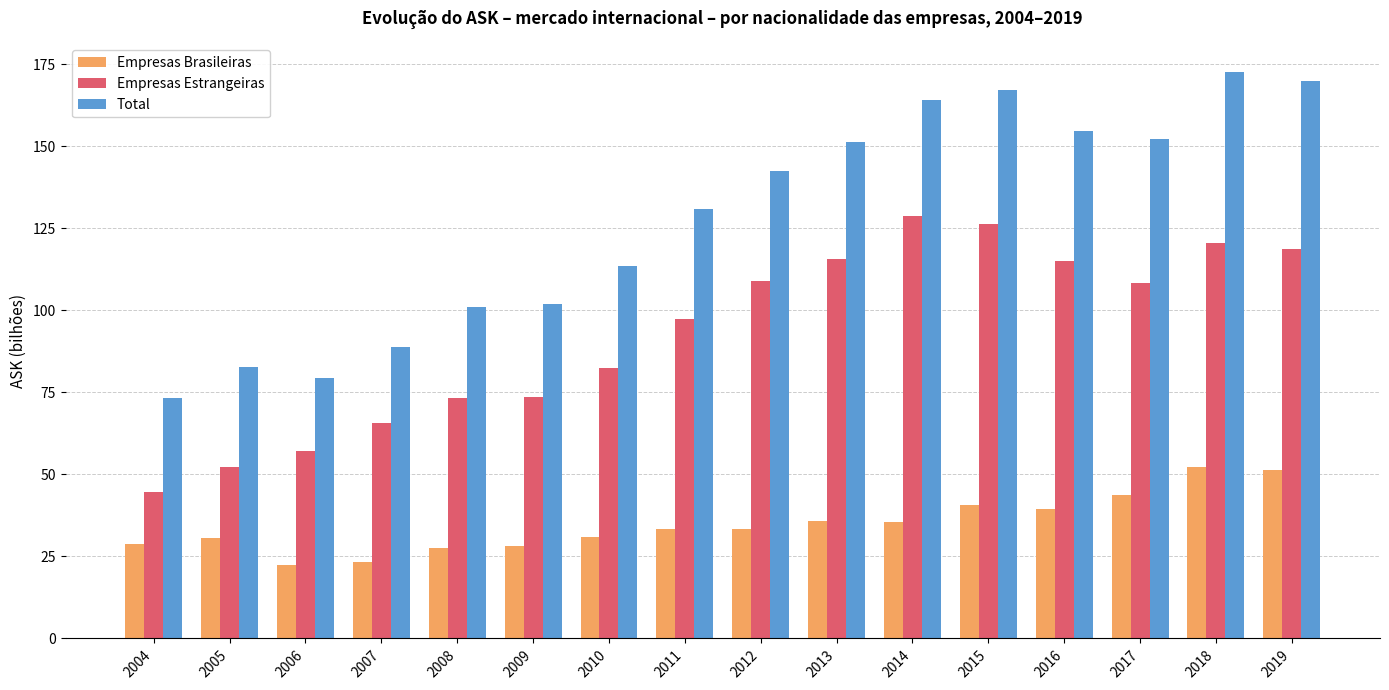

What value does the Empresas Estrangeiras series have at 2009?

73.6